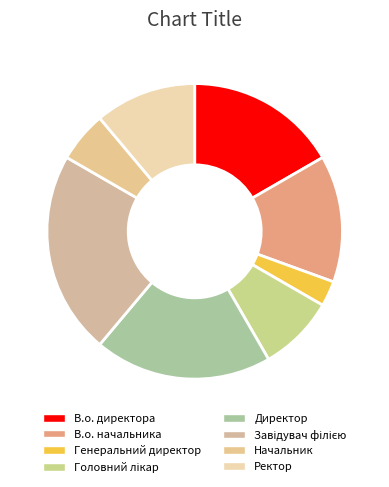

Count the number of slices in the pie.

8